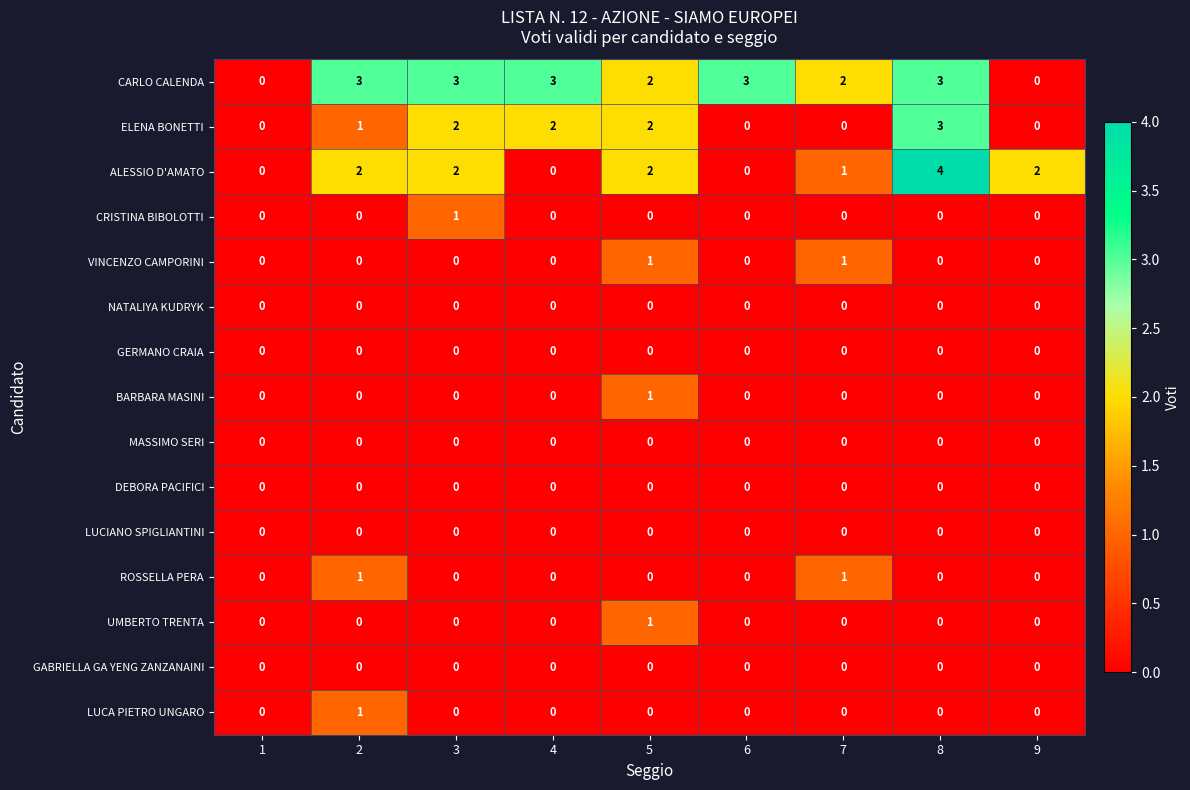

Which category has the highest value across all series?

8